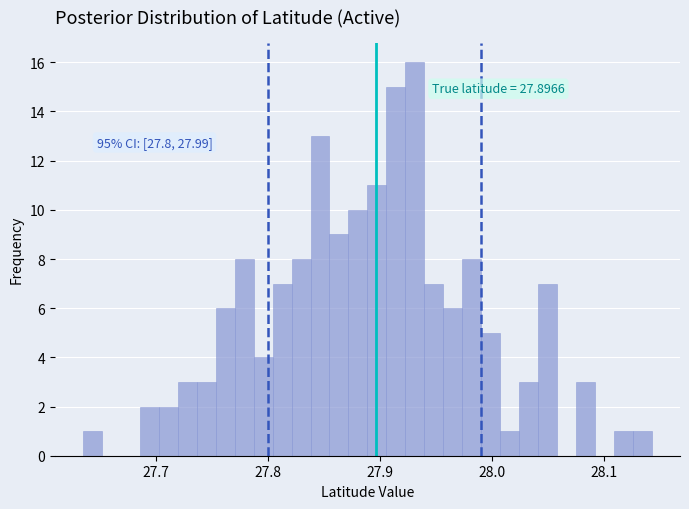

Read against the x-axis, roughly where is the centre of the tallest bar?

27.93